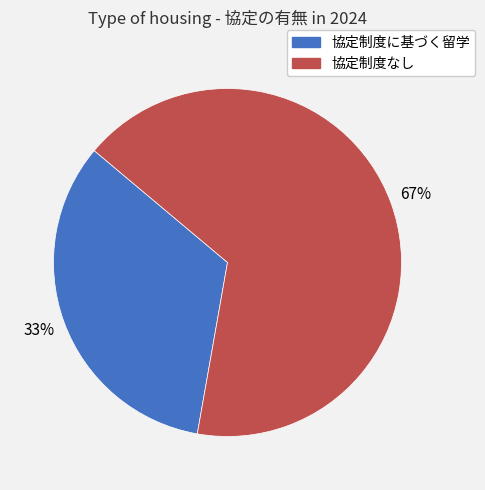

The 協定制度に基づく留学 slice represents 45% of the pie. True or false?

False